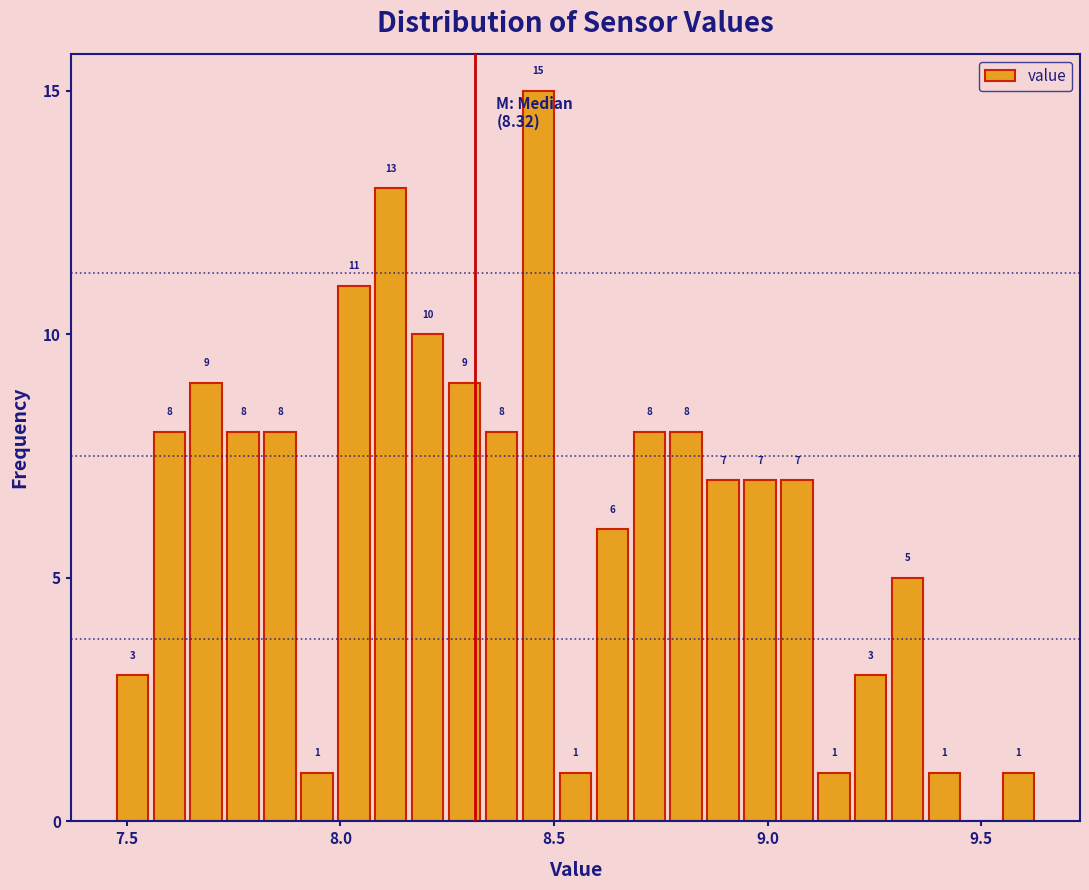

Around what value on the x-axis is the tallest bar? Give the approximate position of its centre, as read against the axis.

8.45